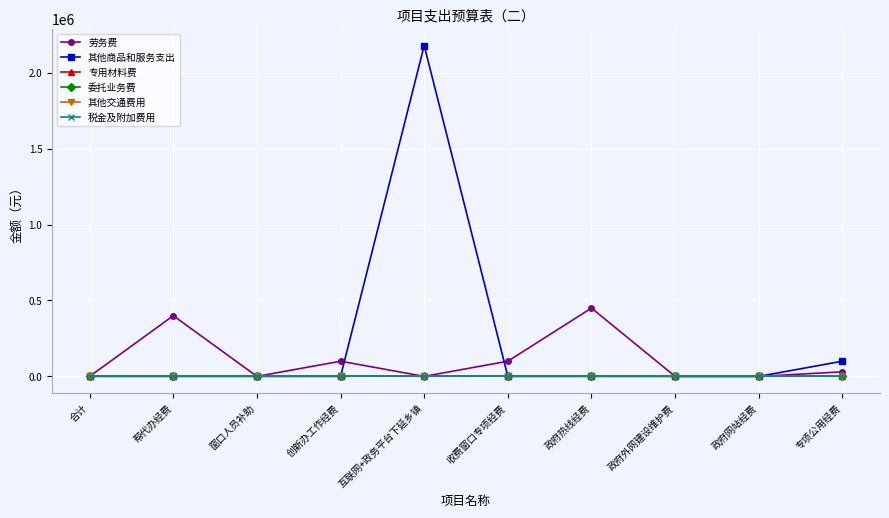

List the series in order of their peak value, highest first.

其他商品和服务支出, 劳务费, 专用材料费, 委托业务费, 其他交通费用, 税金及附加费用